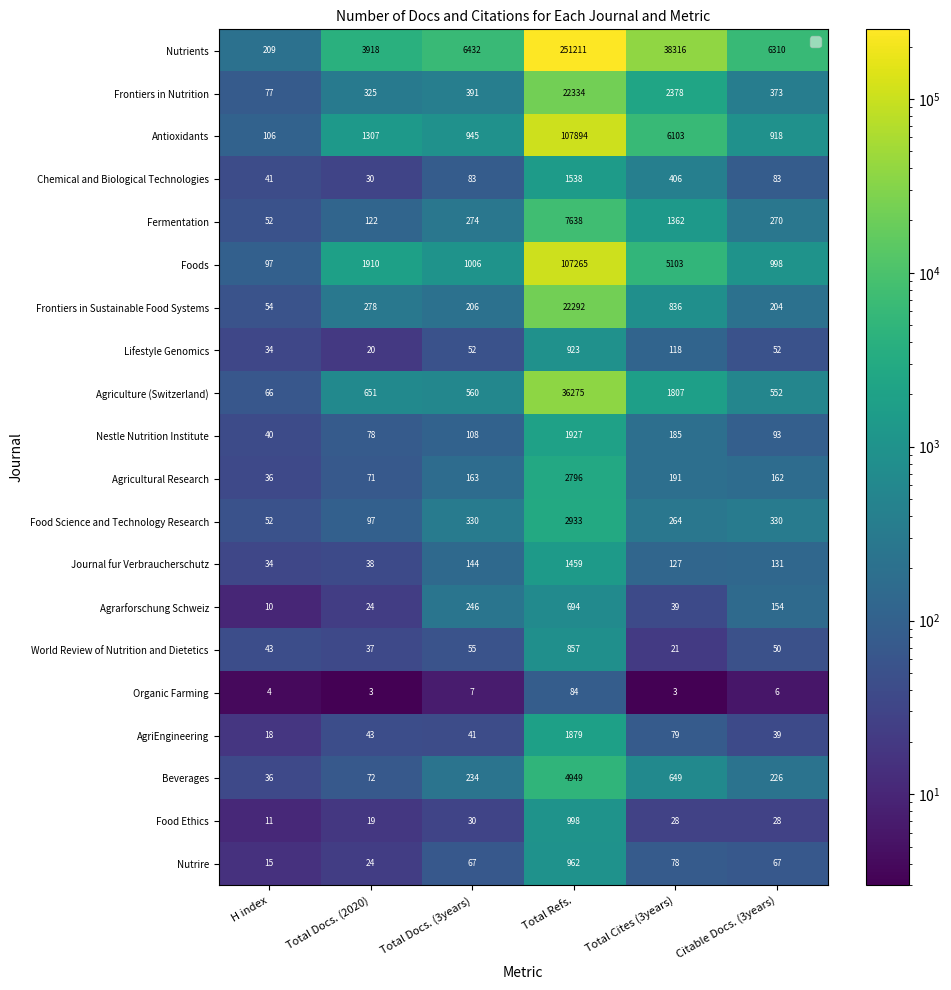

What value does the Agriculture (Switzerland) series have at Total Docs. (3years)?

560